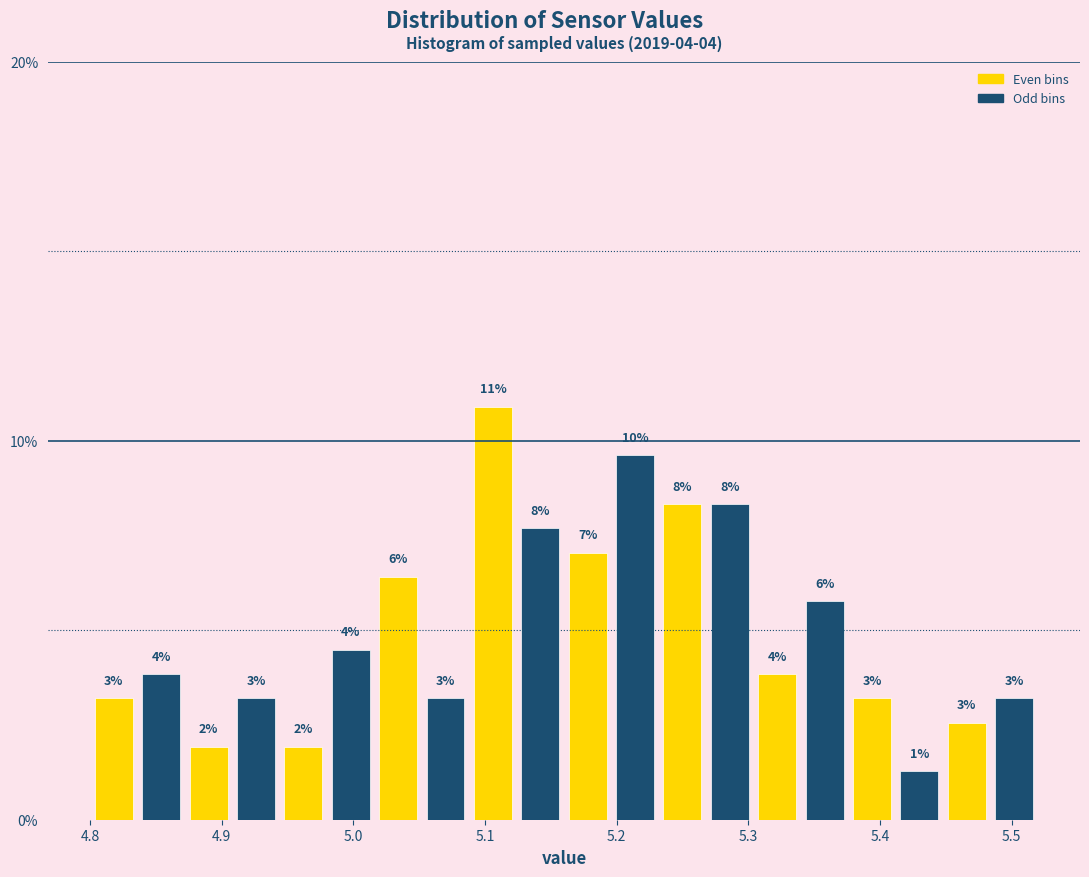

Around what value on the x-axis is the tallest bar? Give the approximate position of its centre, as read against the axis.

5.11